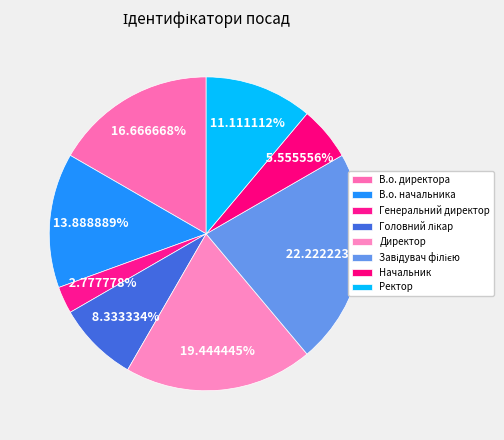

Which slice is the smallest?

Генеральний директор